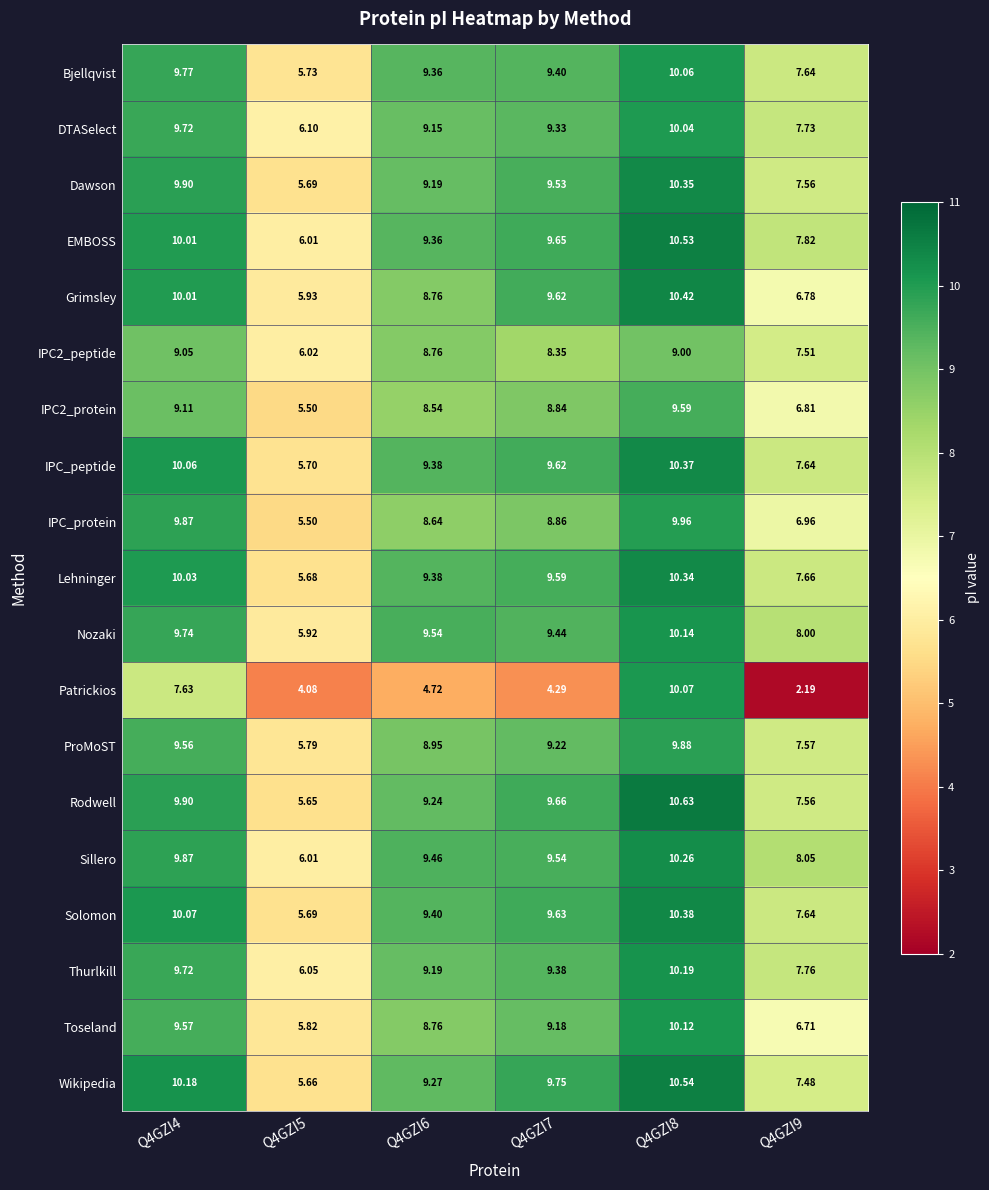

Which series has the largest total across all categories?

EMBOSS